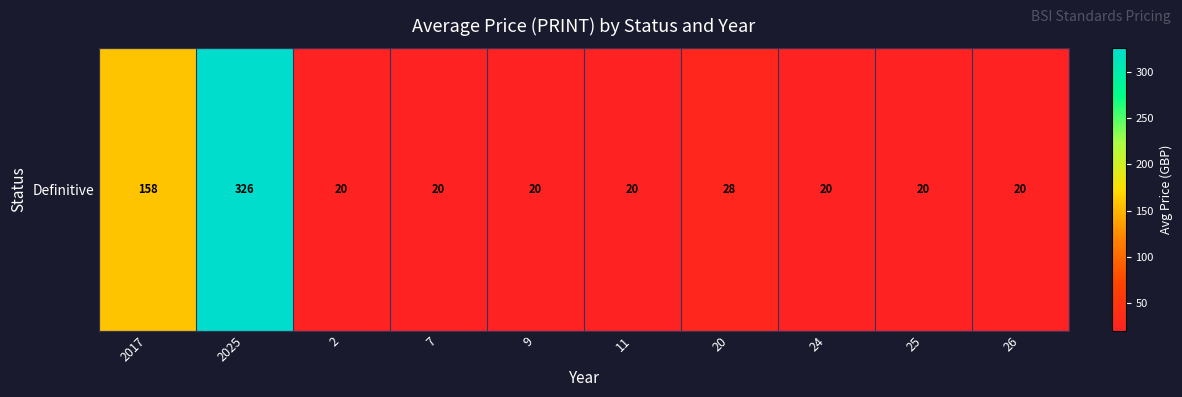

Reading left to right, what are all the values shown in this chart?

158.0	325.8	20.0	20.0	20.0	20.0	28.0	20.0	20.0	20.0